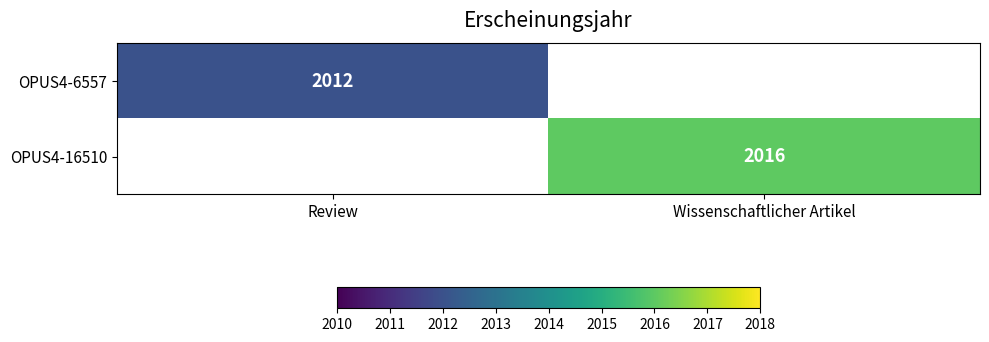

How many data points does each series have?

2